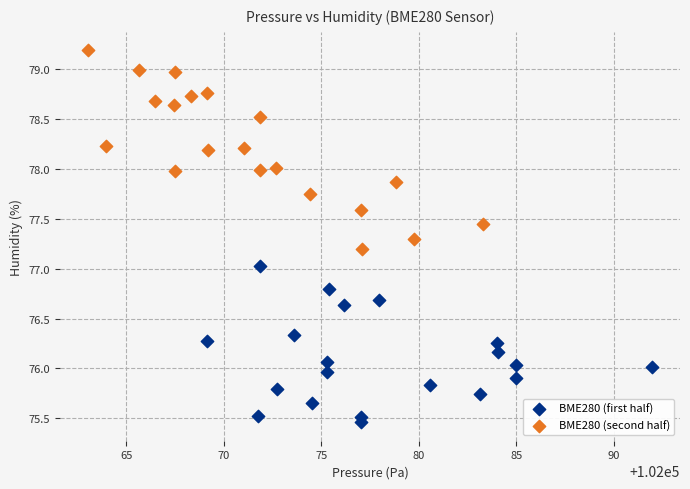

Which series contains the highest Y value?

BME280 (second half)